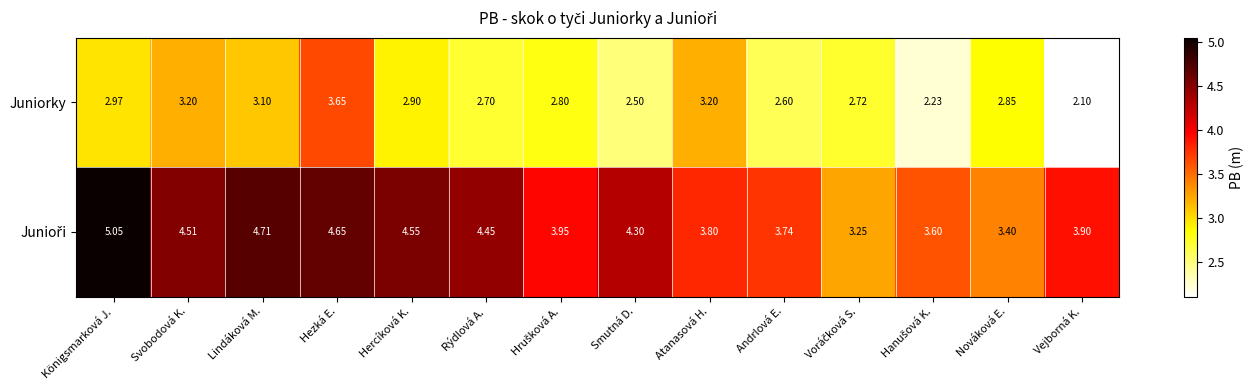

At which label is Juniorky closest to 2?

Vejborná K.